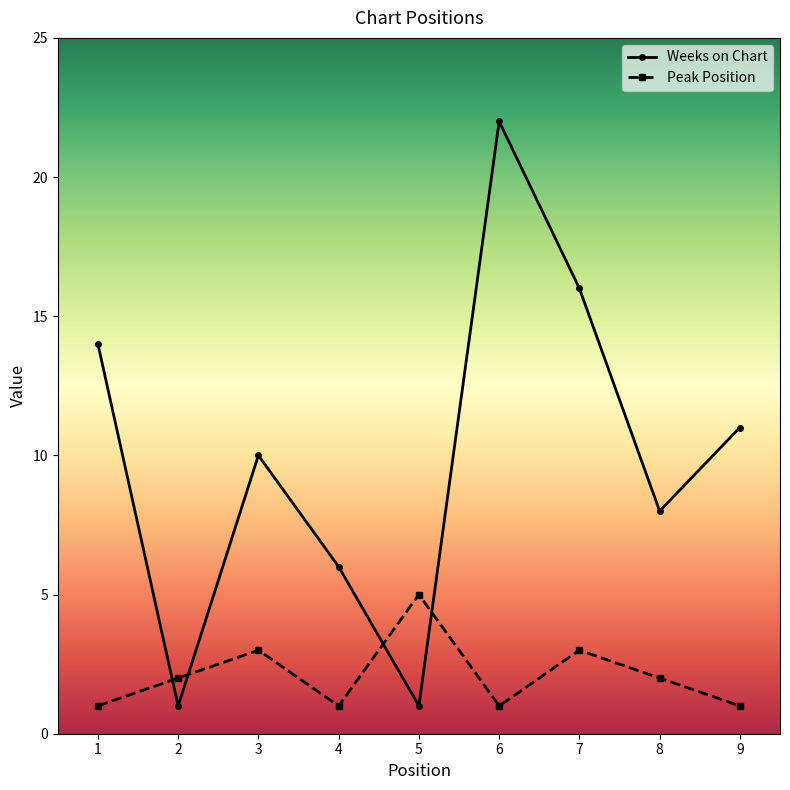

Is it true that Weeks on Chart equals 11 at 9?

True